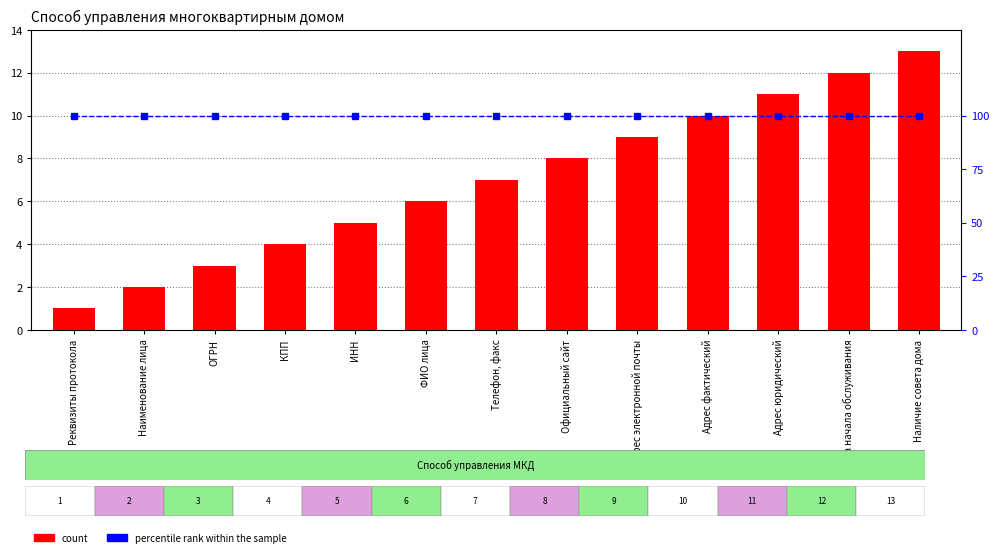

Rank the series by their average value, from highest to lowest.

percentile rank within the sample, count